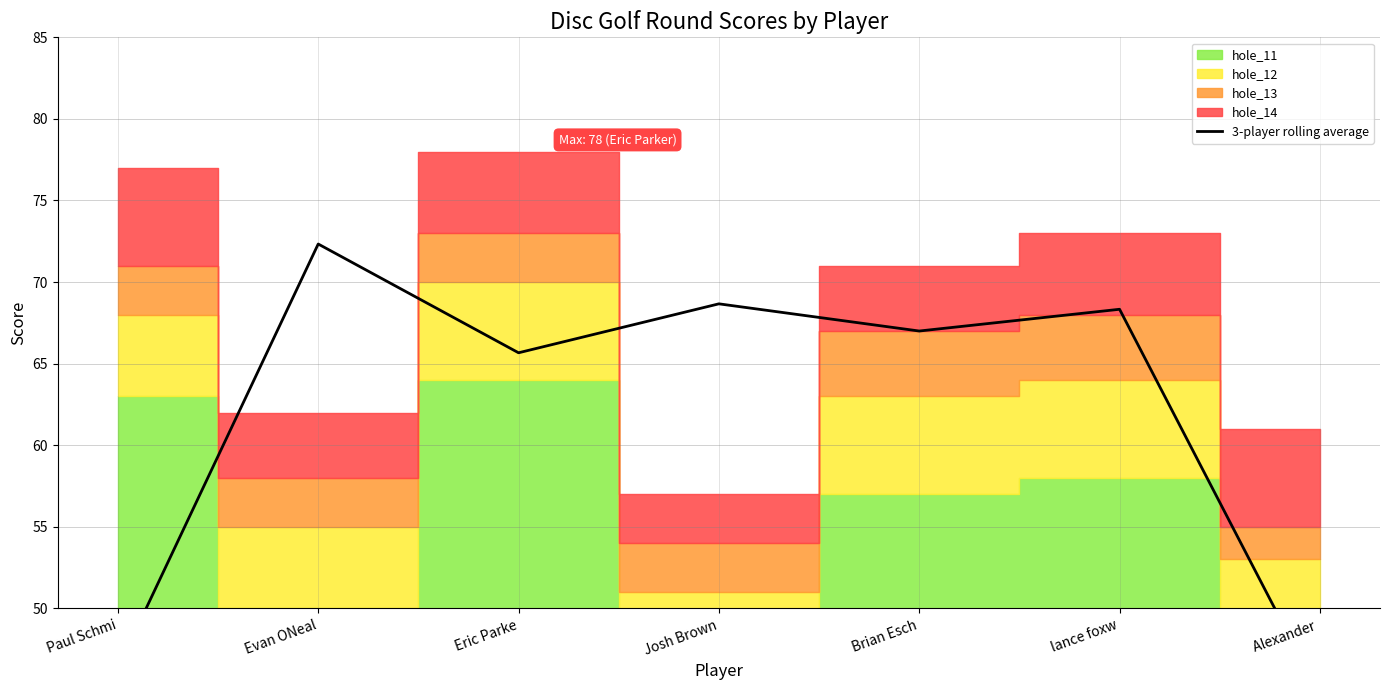

What is the value of the 4th point from the left?

68.7